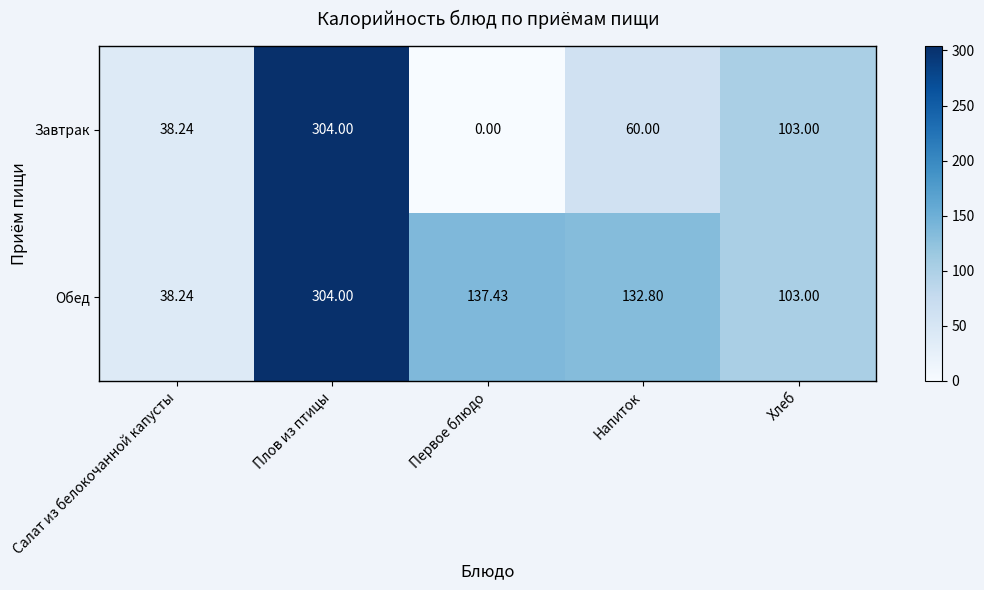

Rank the categories by Обед value from lowest to highest.

Салат из белокочанной капусты, Хлеб, Напиток, Первое блюдо, Плов из птицы